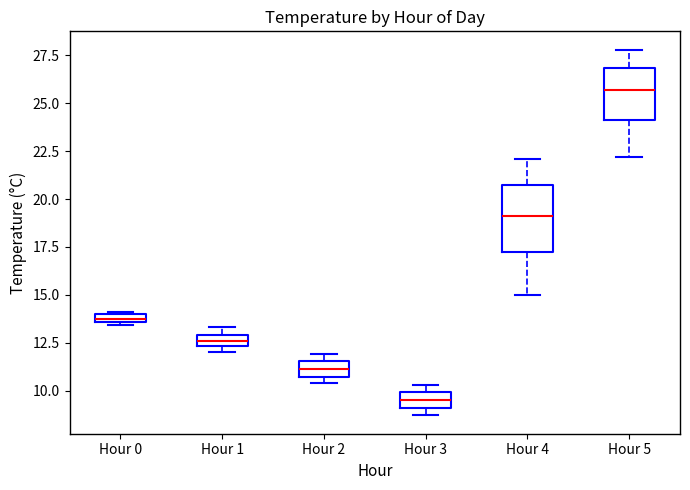

Comparing the boxes themselves (not the whiskers), which one is the tallest?

Hour 4